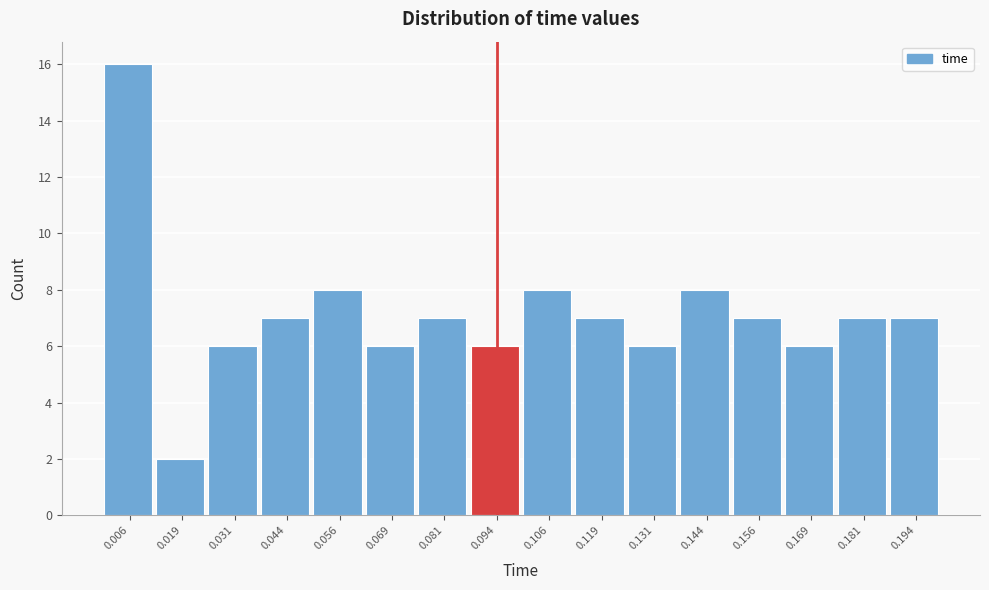

How tall is the bar that spans 0.026 to 0.038 on the x-axis? Neither the bar edges nor the heights are printed on the chart, so give them approximately, as read against the axes.

6